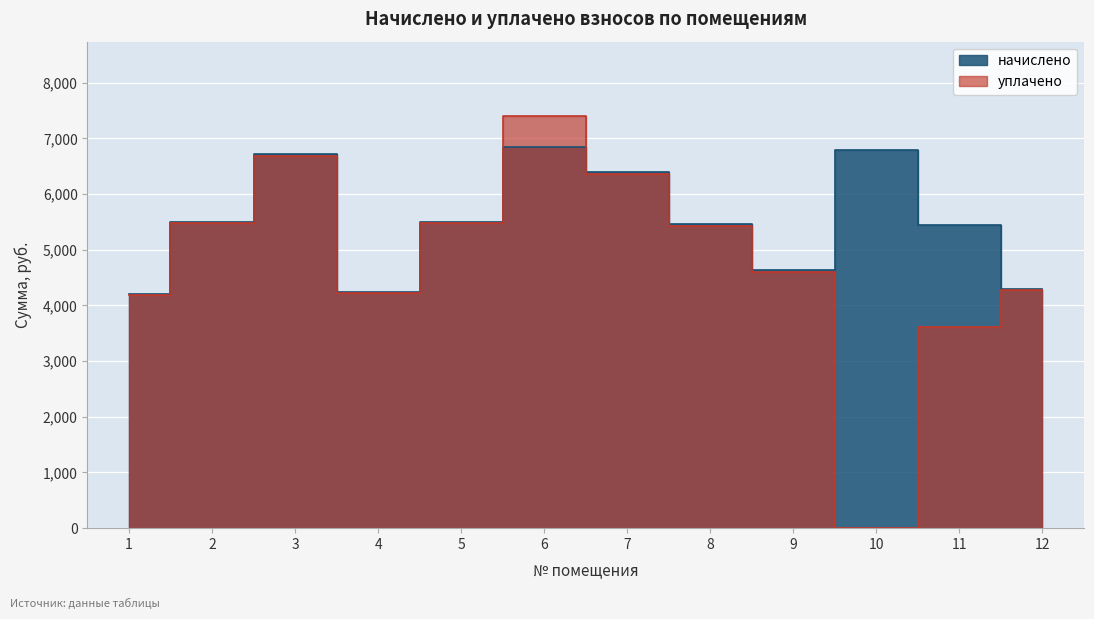

Rank the categories by начислено value from lowest to highest.

1, 4, 12, 9, 11, 8, 2, 5, 7, 3, 10, 6